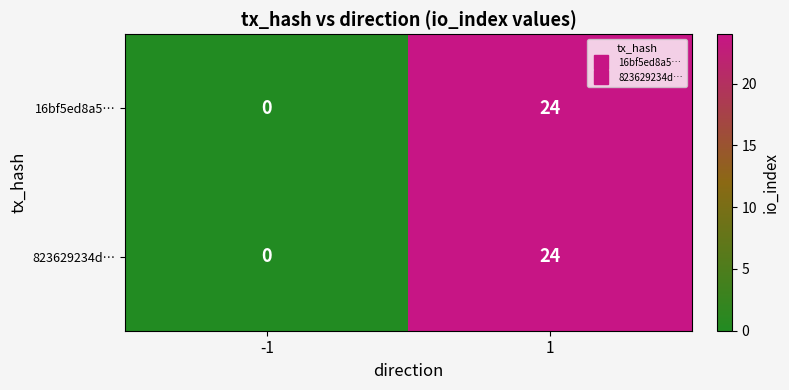

List the labels in order of 16bf5ed8a5… value, largest first.

1, -1